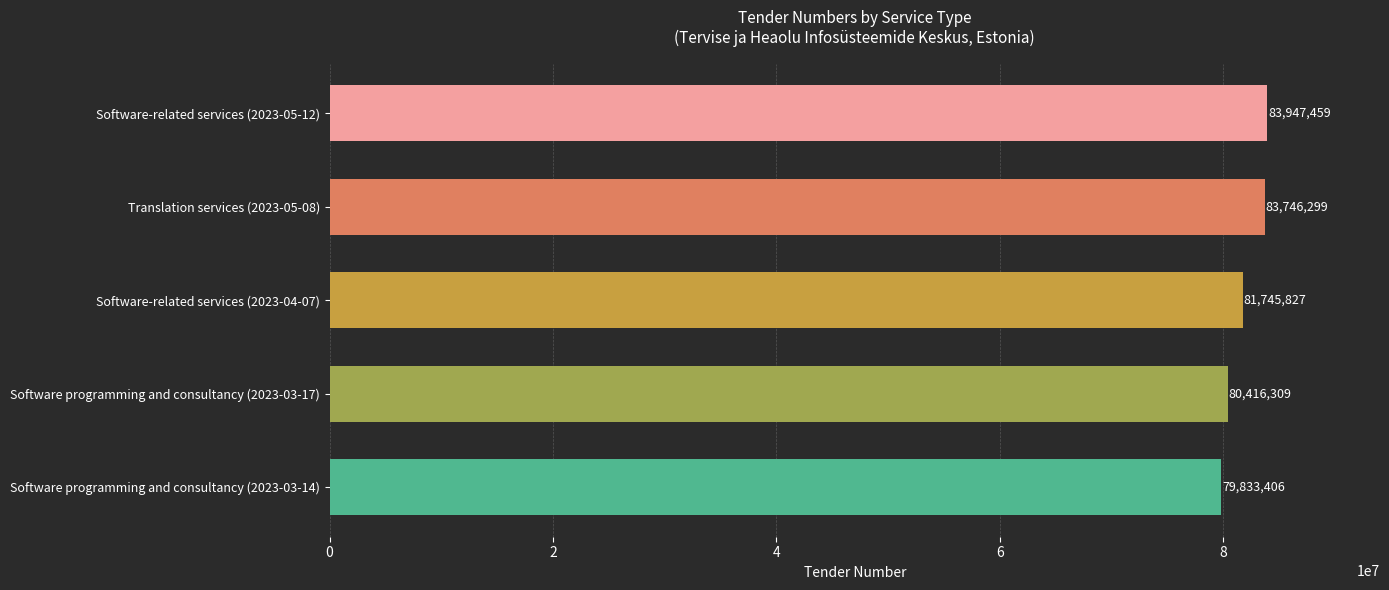

Read the value at Software programming and consultancy (2023-03-14), to the nearest 50.

79833400